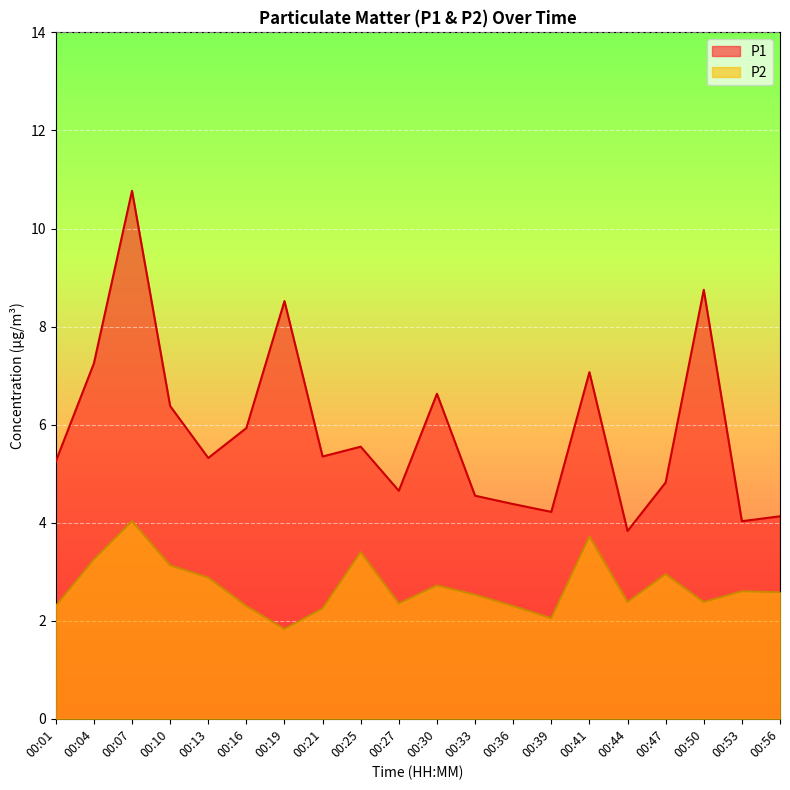

True or false: P1 and P2 cross at least once.

False